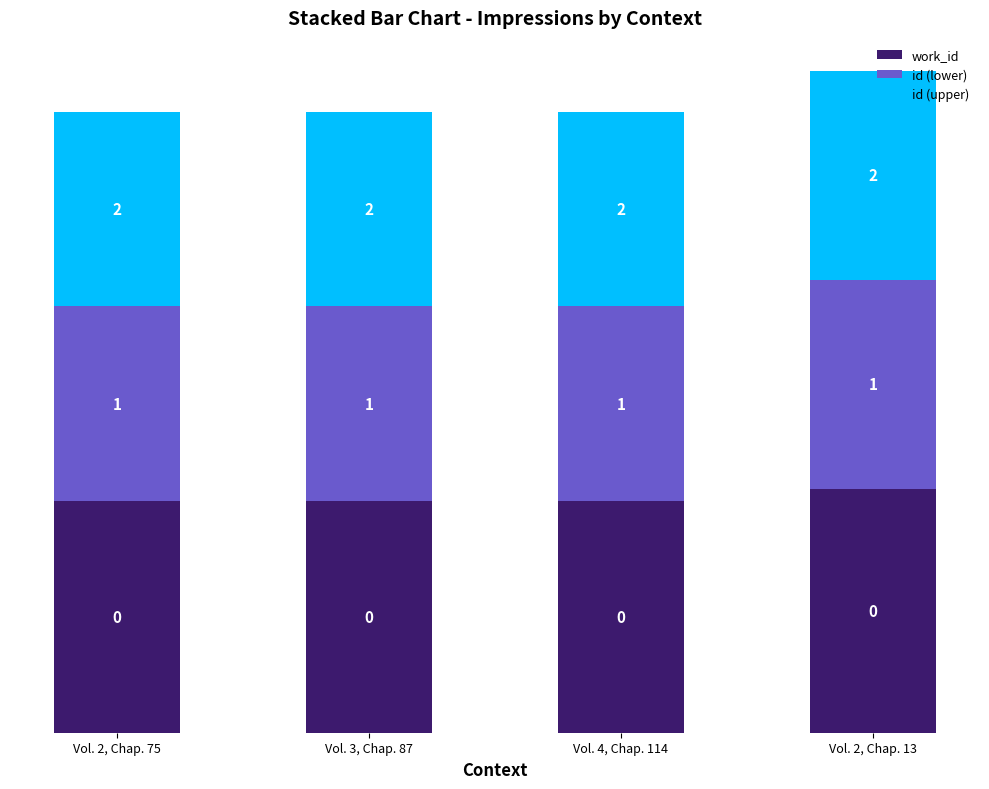

Between Vol. 4, Chap. 114 and Vol. 2, Chap. 13, which series saw the biggest shift?

id (lower)